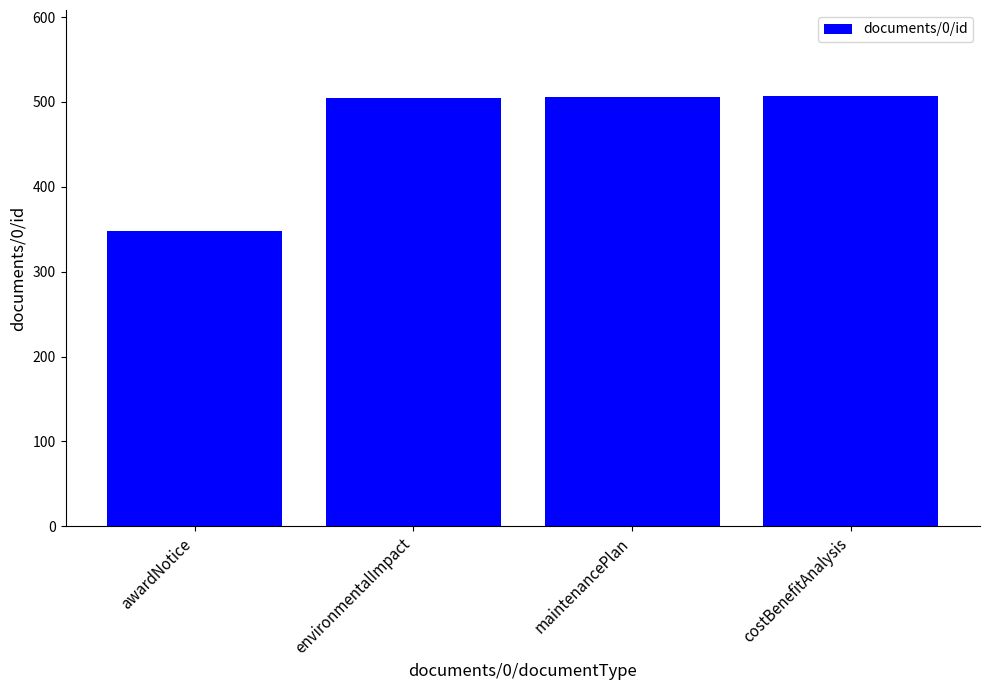

Is it true that the value at environmentalImpact is 505?

True